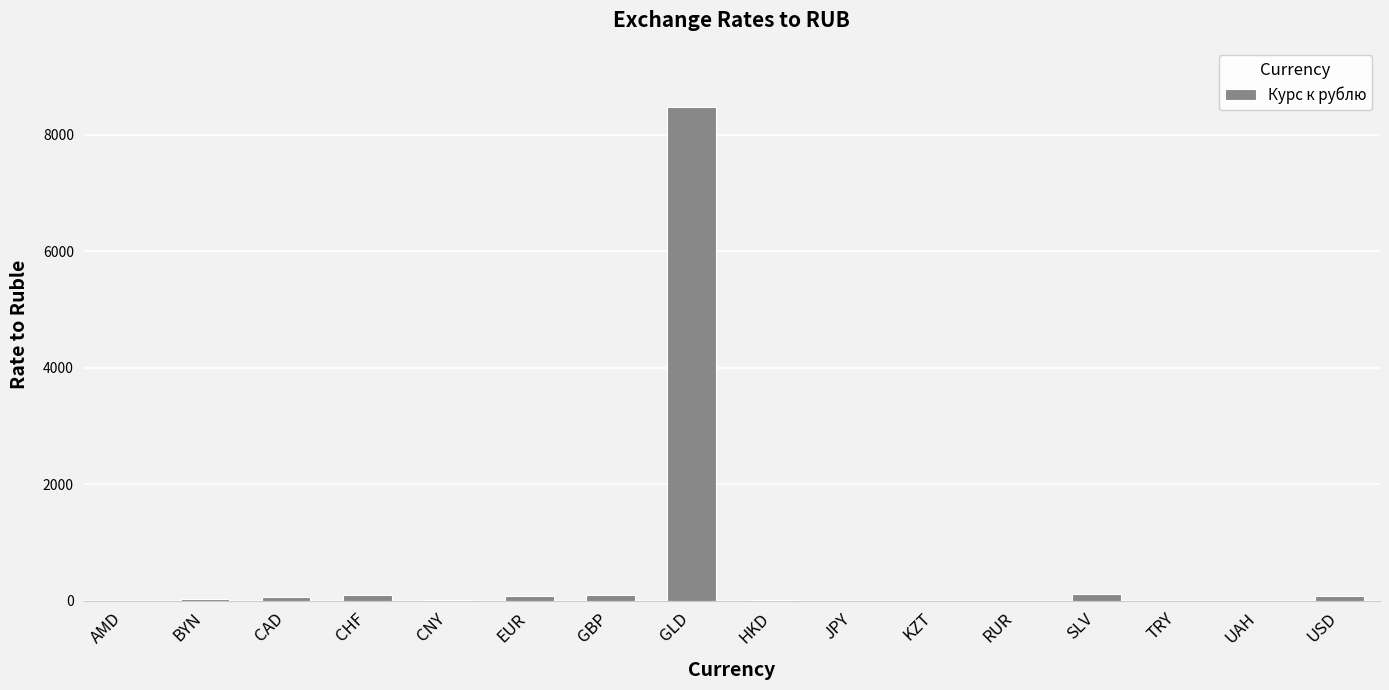

What is the sum of all values?

9070.5